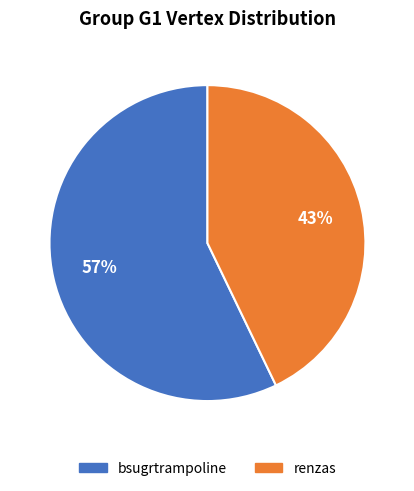

Between renzas and bsugrtrampoline, which is larger?

bsugrtrampoline